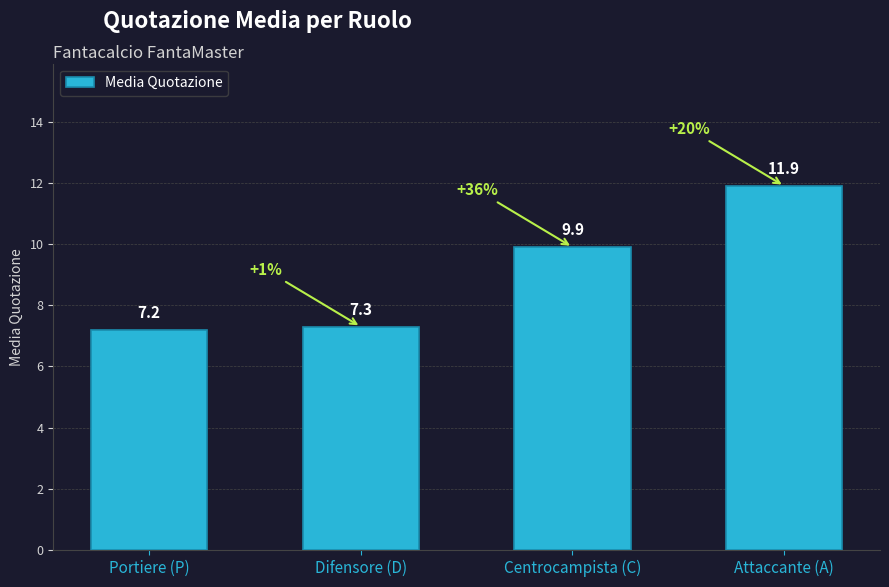

What value does the data have at Centrocampista (C)?

9.9